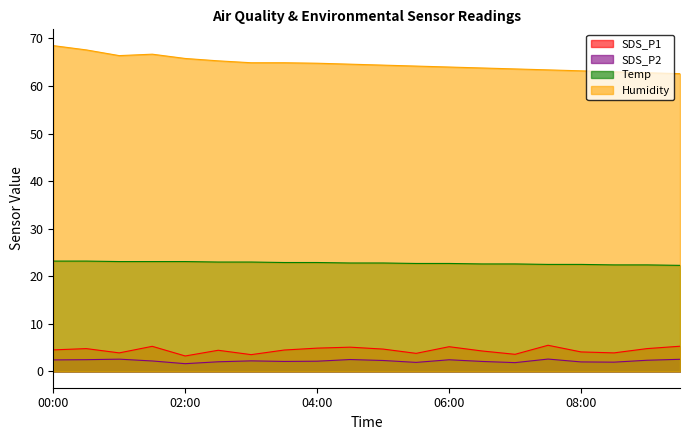

At which label does SDS_P2 first exceed 2?

00:00